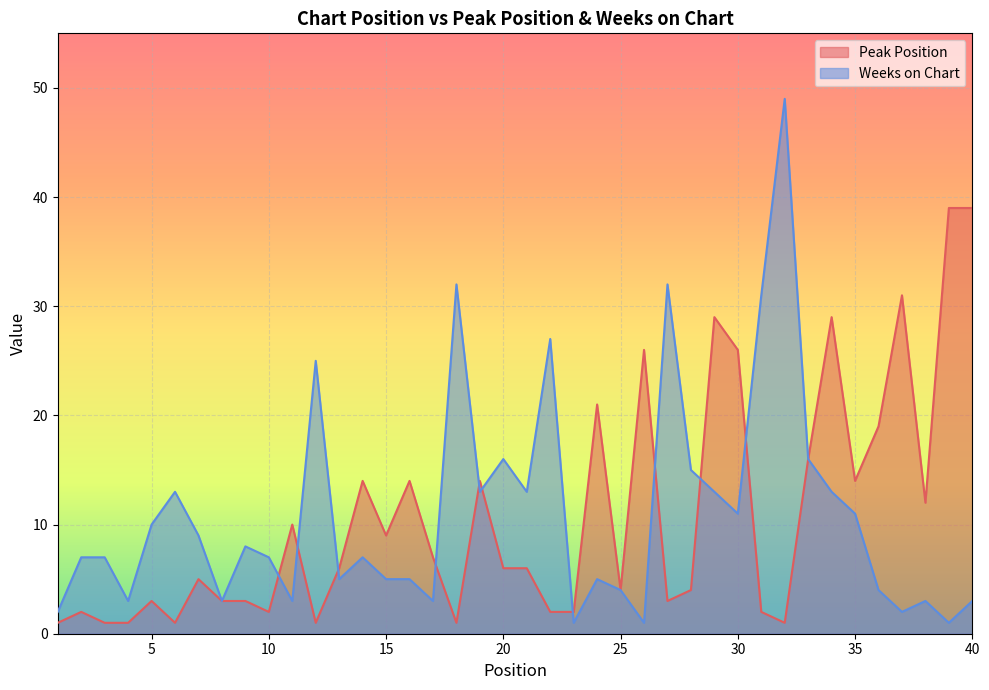

What are all the series names shown in the legend?

Peak Position, Weeks on Chart